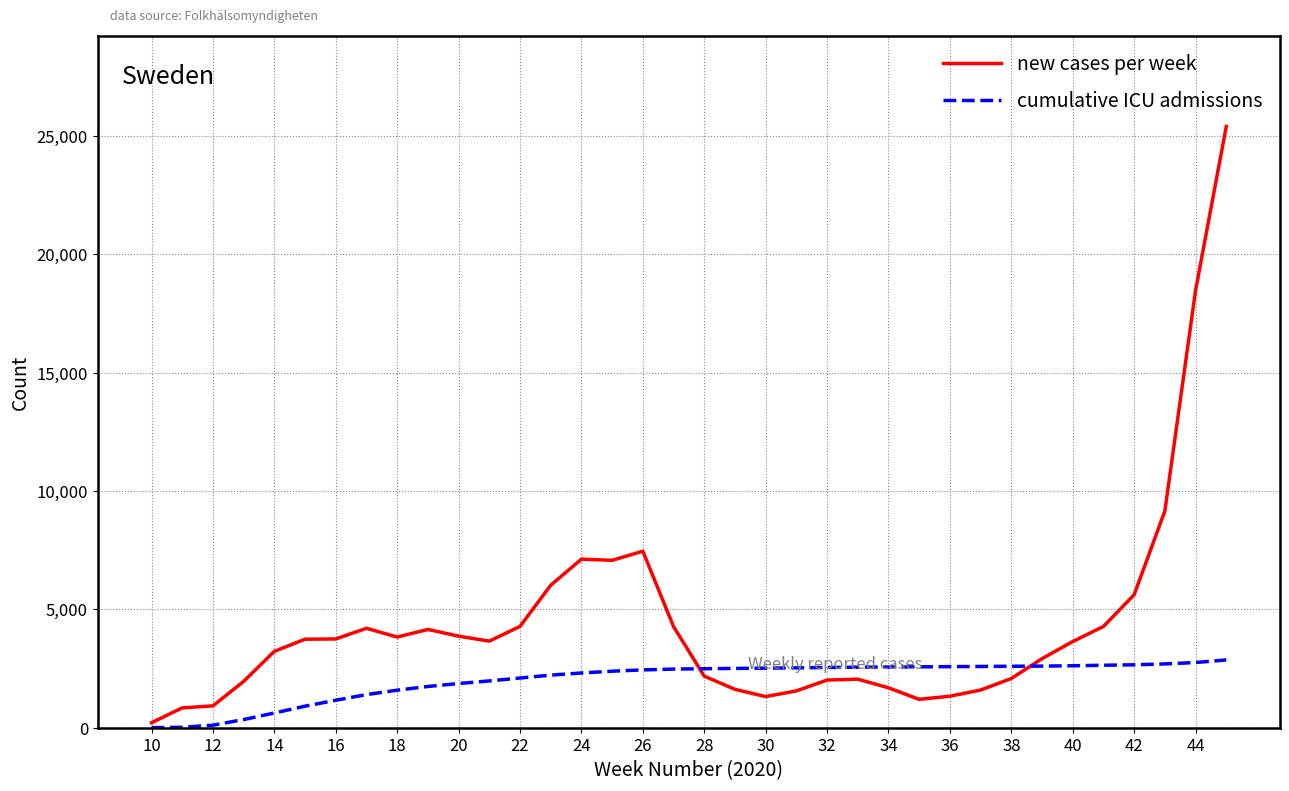

Which series has the largest total across all categories?

new cases per week